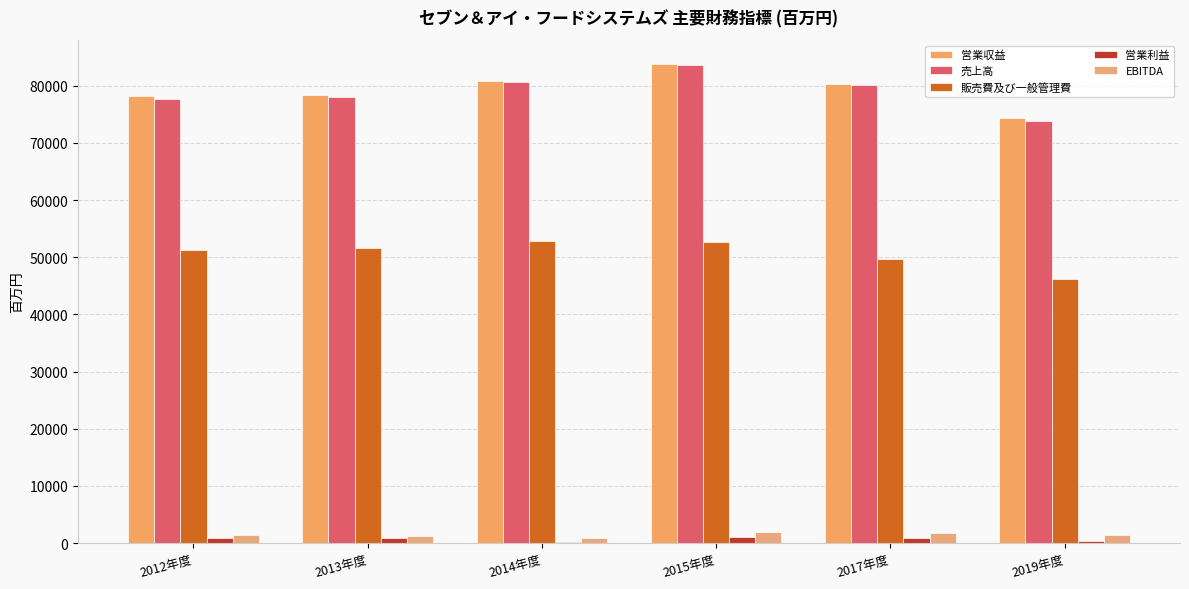

Rank the series at 2015年度 from highest to lowest value.

営業収益, 売上高, 販売費及び一般管理費, EBITDA, 営業利益